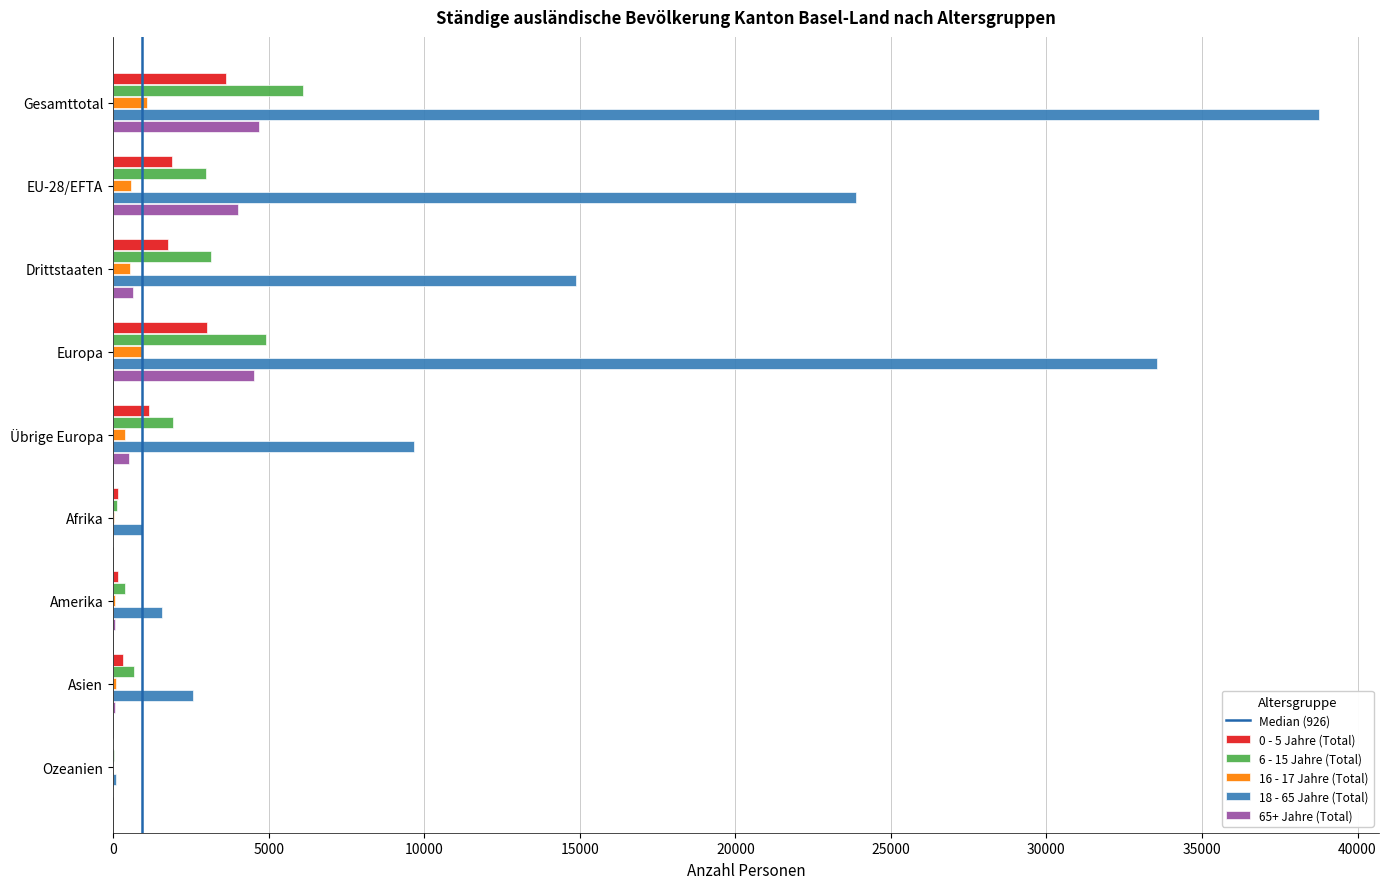

Is it true that 6 - 15 Jahre (Total) equals 1884 at Drittstaaten?

False